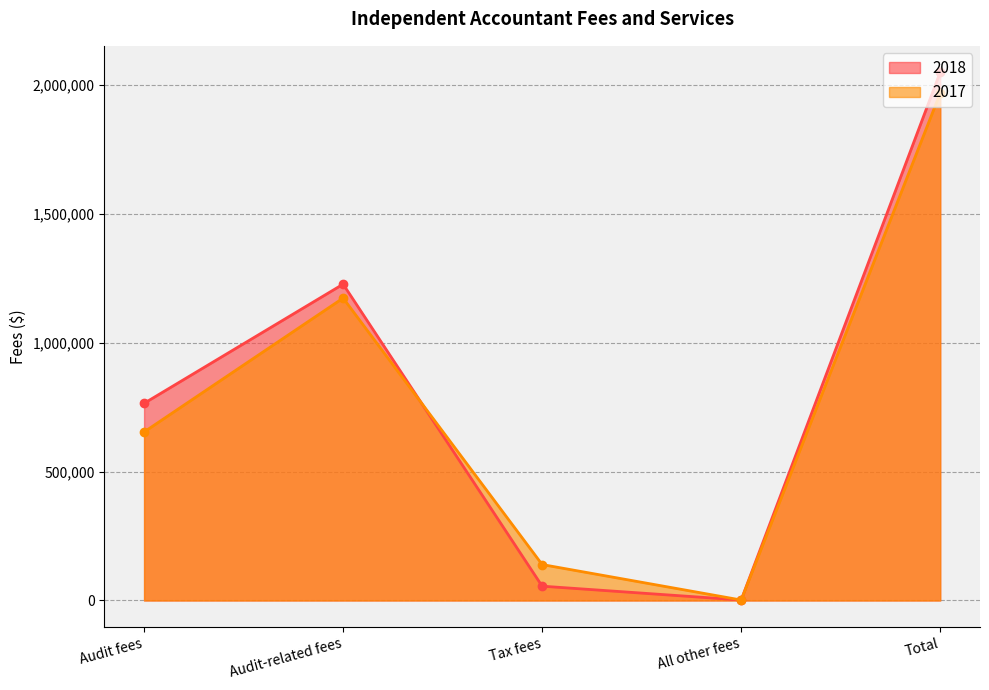

At which category does 2017 reach its first local valley?

All other fees